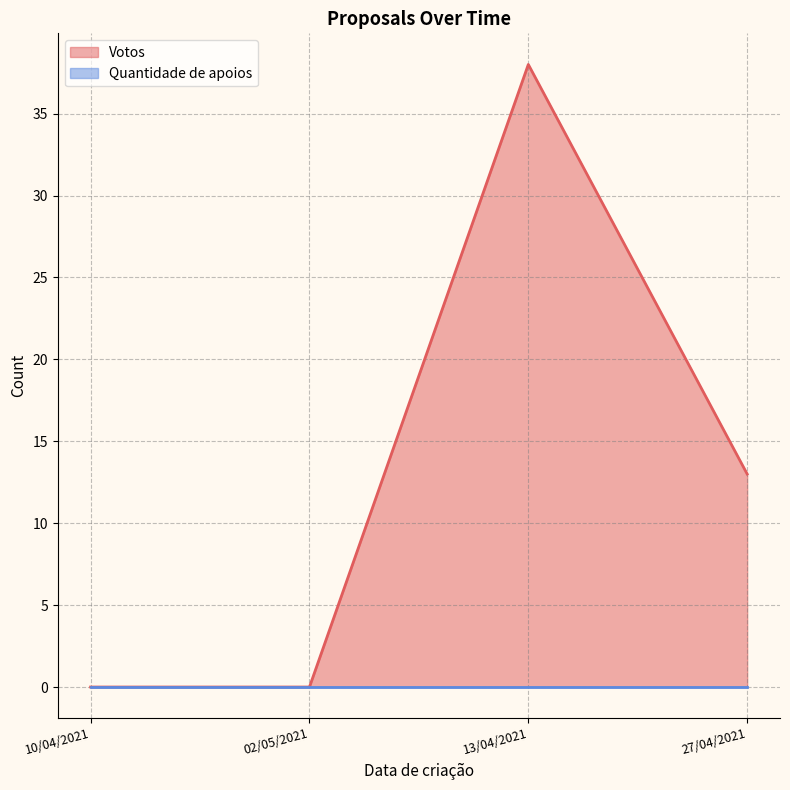

How many series are shown in this chart?

2